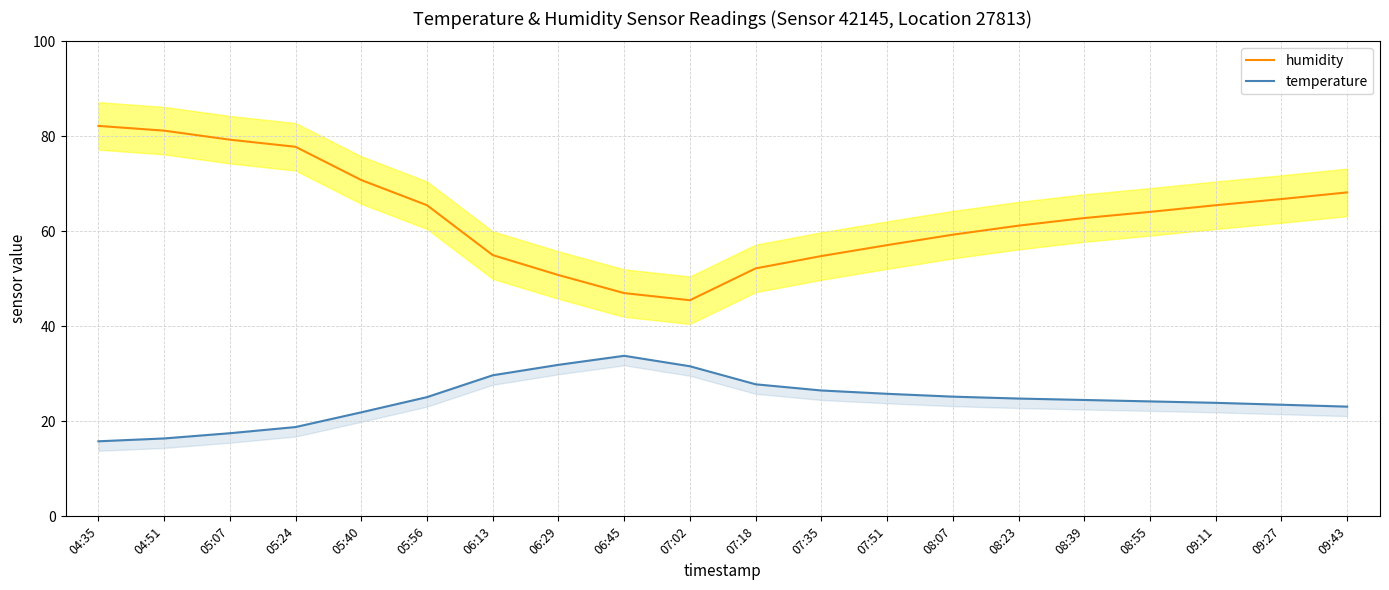

Where does the humidity series first go above 64?

04:35